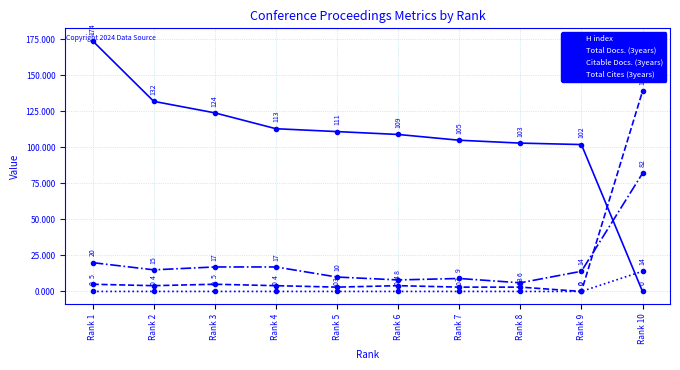

Which label corresponds to the largest value in the chart?

Rank 1